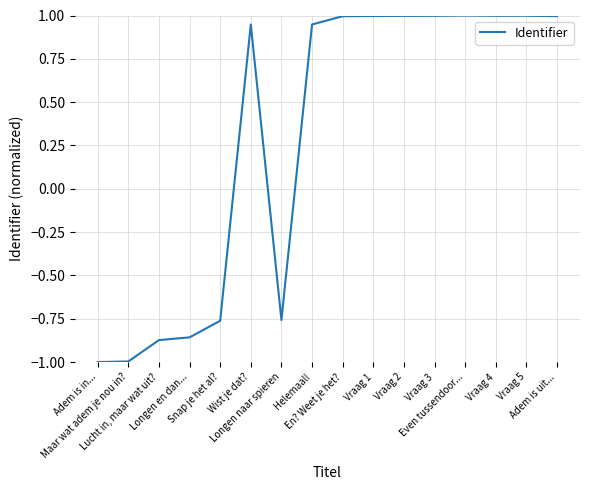

What is the difference between the maximum and minimum values?

2.0